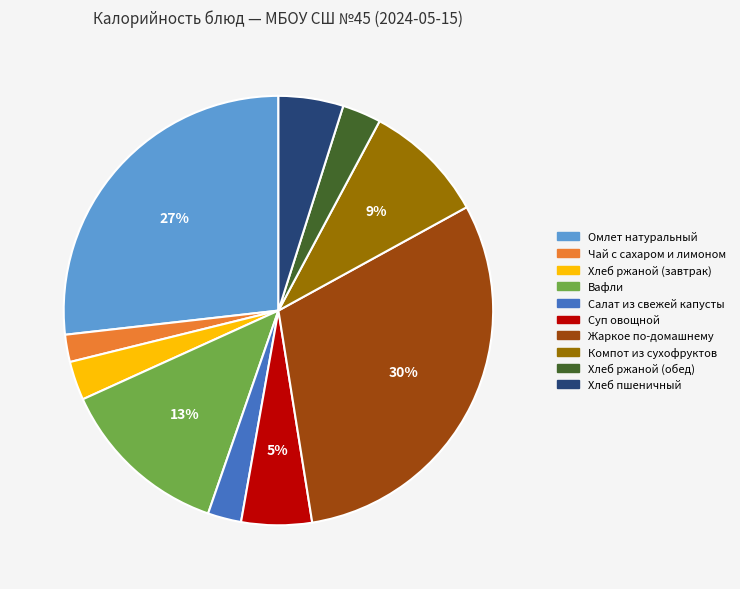

Does any single category account for the majority?

No